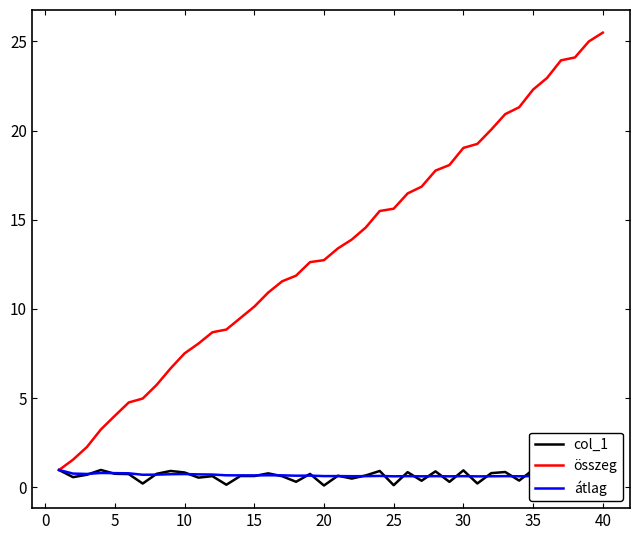

What is the highest value of the átlag series?

1.0